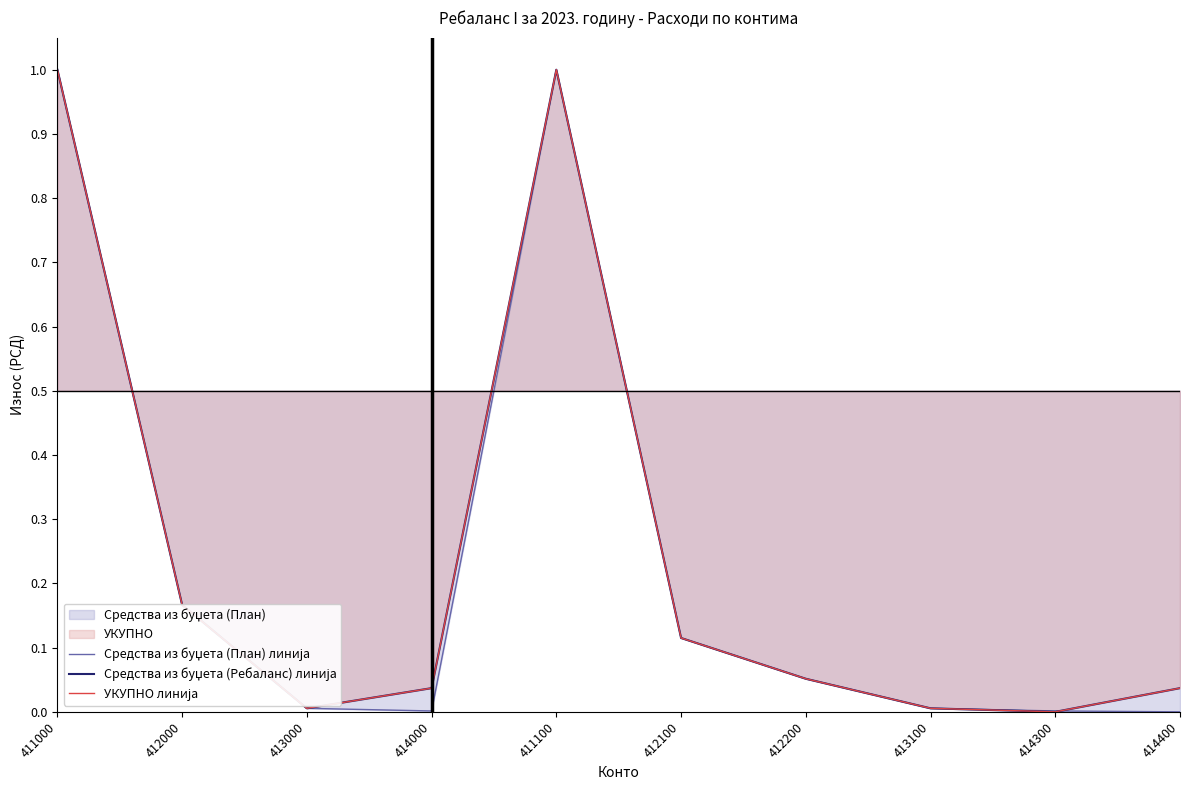

What is the difference between the maximum and minimum values in the Средства из буџета (План) линија series?

1.0